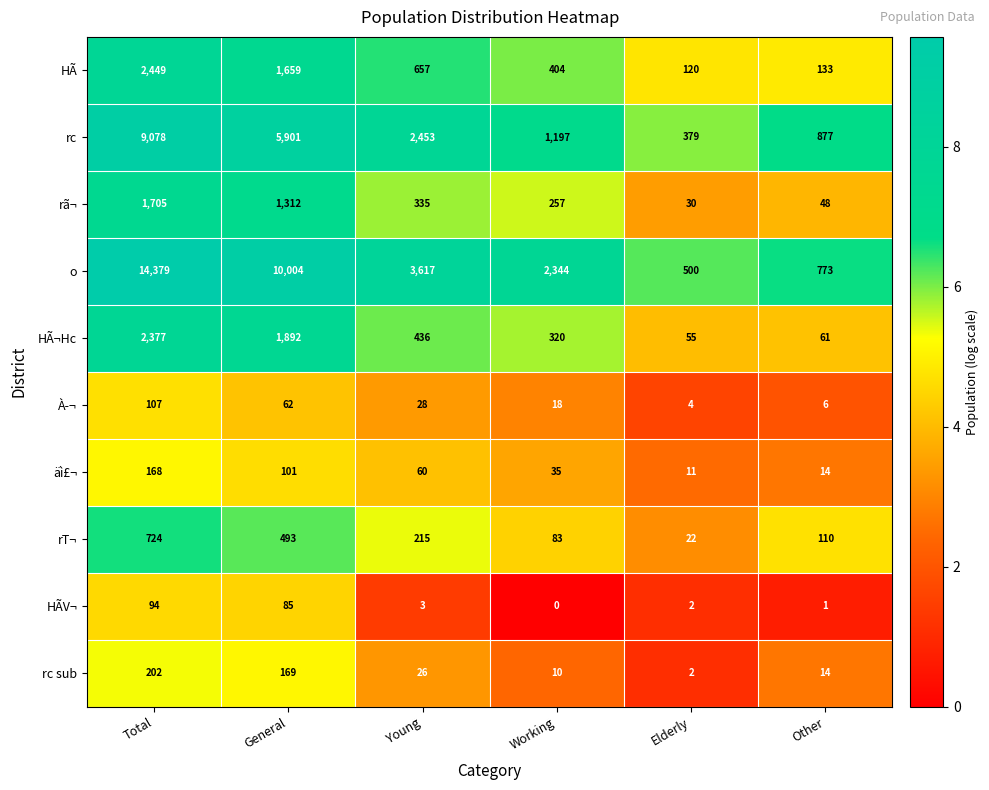

Which series has the largest range (max minus min)?

o